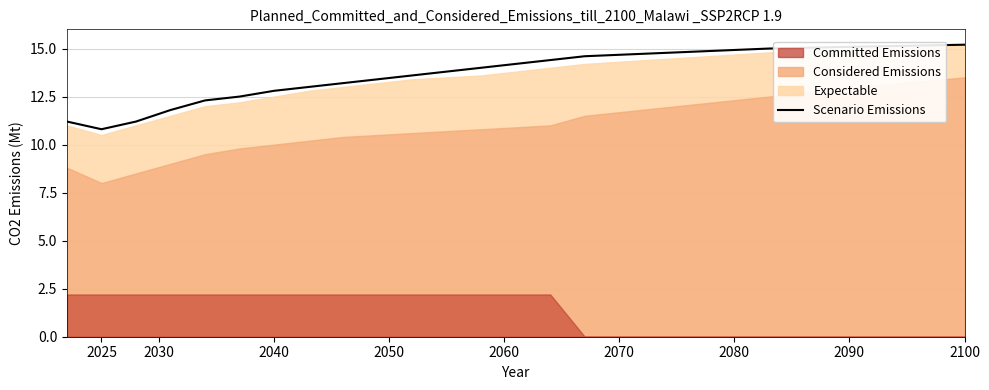

How many interior local valleys (lower than both neighbors) does the data have?

1